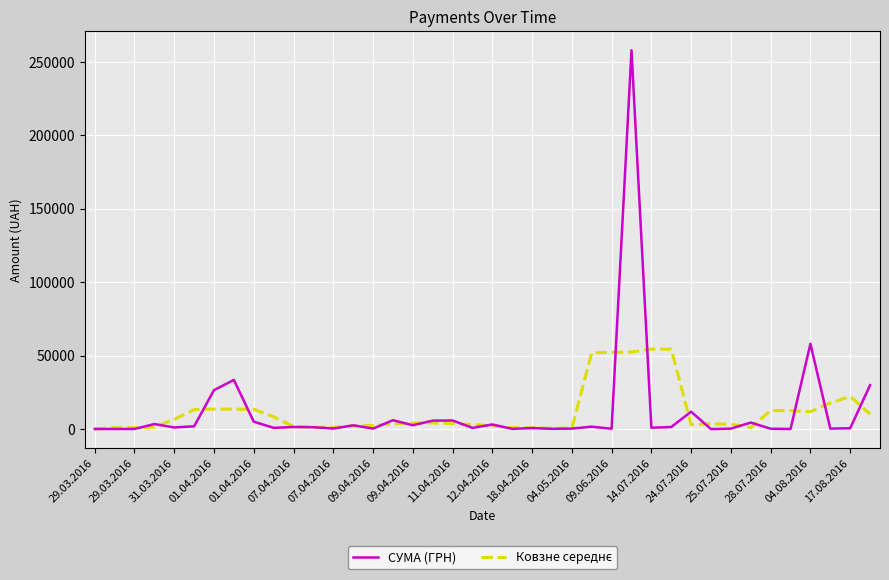

Which series has the largest range (max minus min)?

СУМА (ГРН)